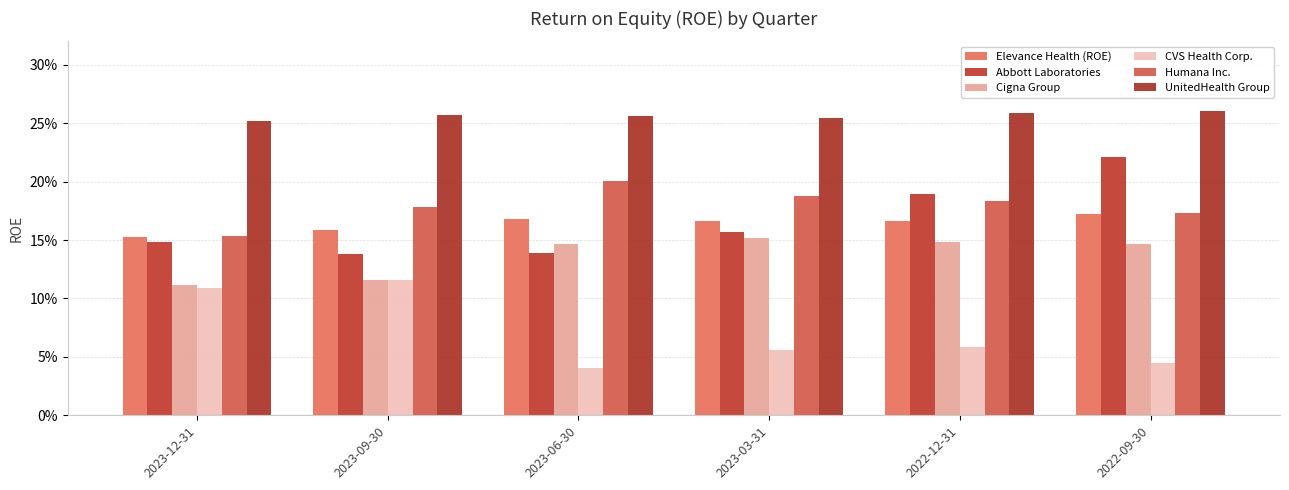

What is the sum of all CVS Health Corp. values?

0.4